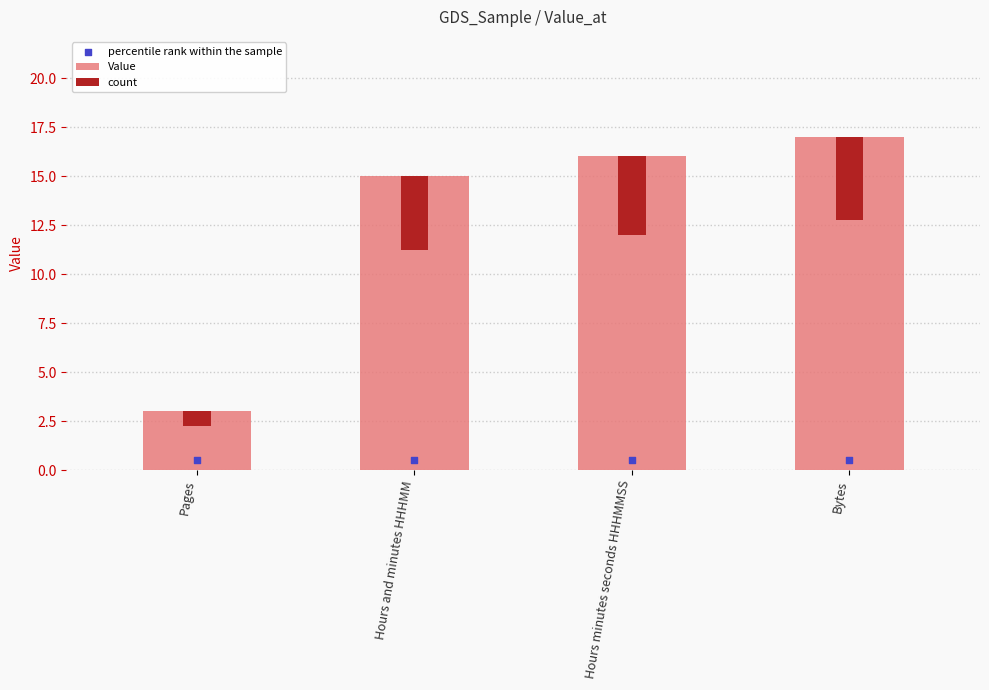

Which series reaches the maximum Y coordinate?

Value